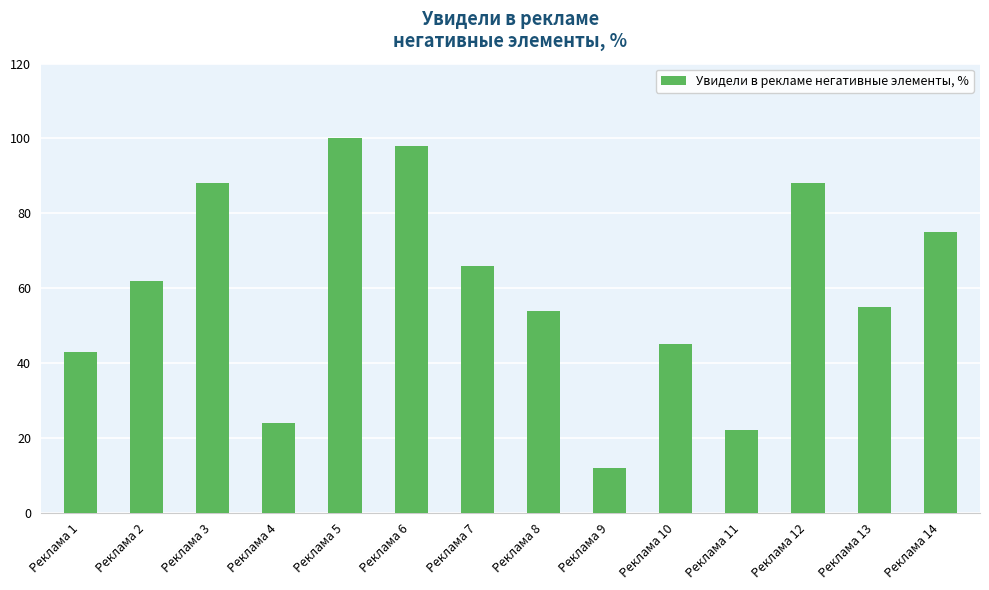

Approximately how many times larger is the value at Реклама 1 compared to Реклама 3?

0.5